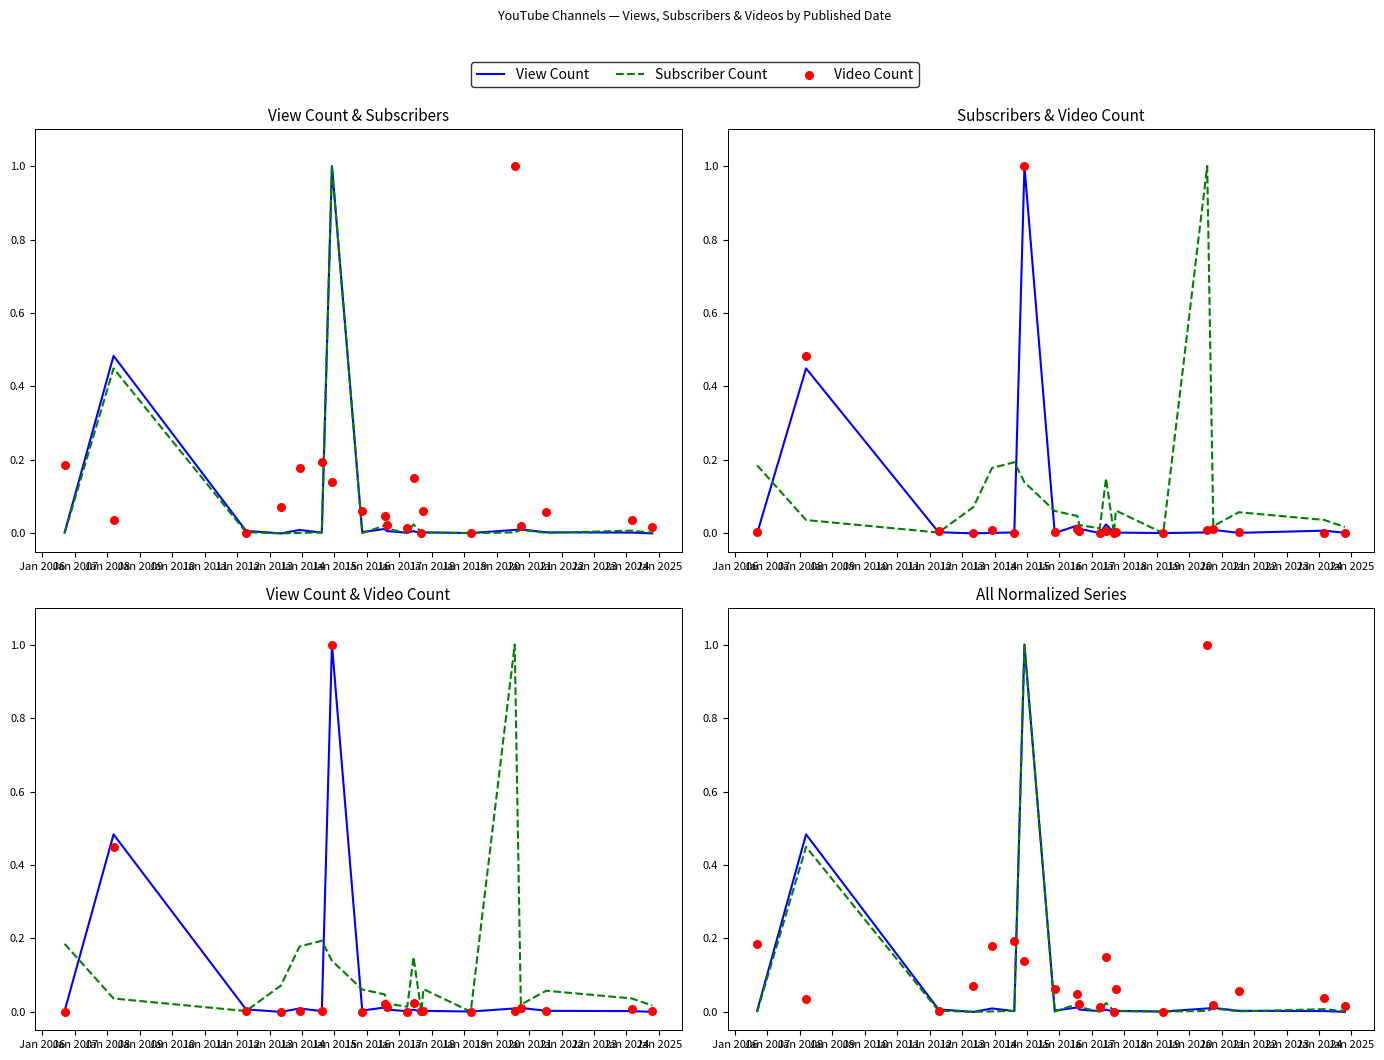

Which series has the largest total across all categories?

Video Count